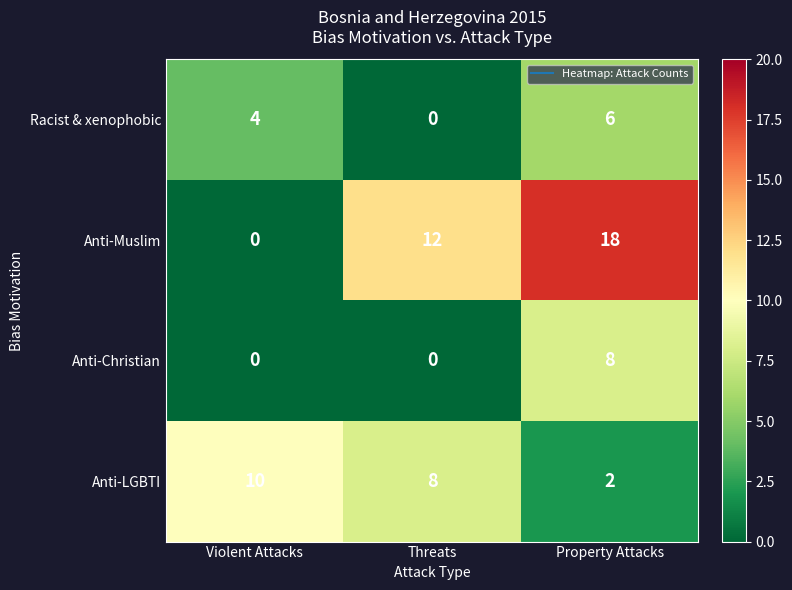

At which label is Anti-LGBTI closest to 6?

Threats